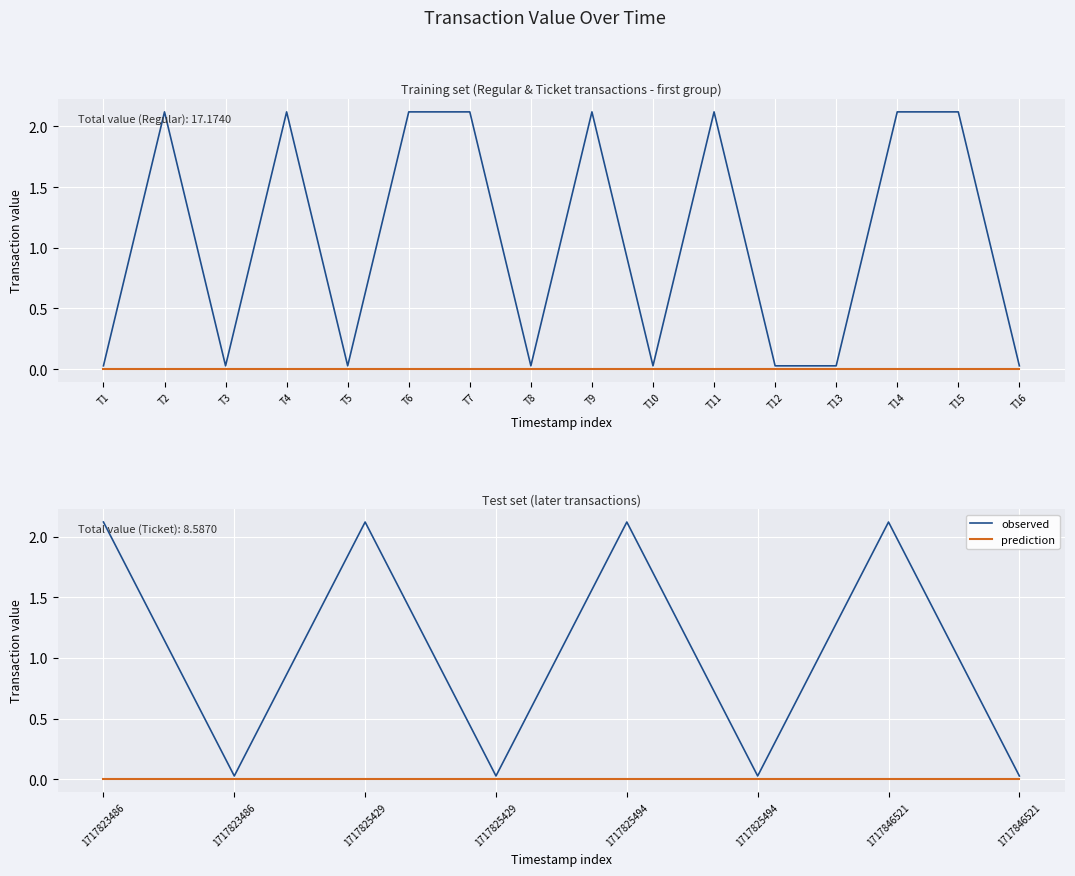

Rank the series by their maximum value, from lowest to highest.

prediction, observed